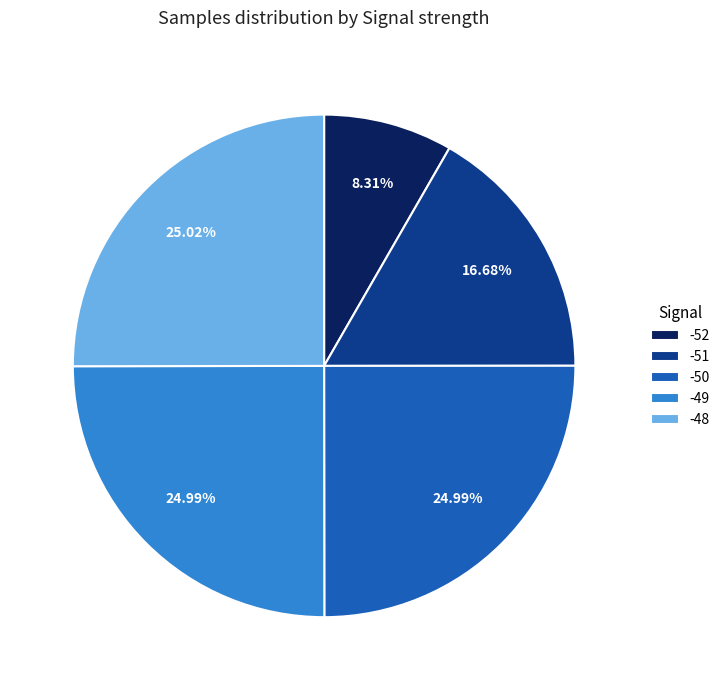

Is there any slice that represents more than half of the pie?

No